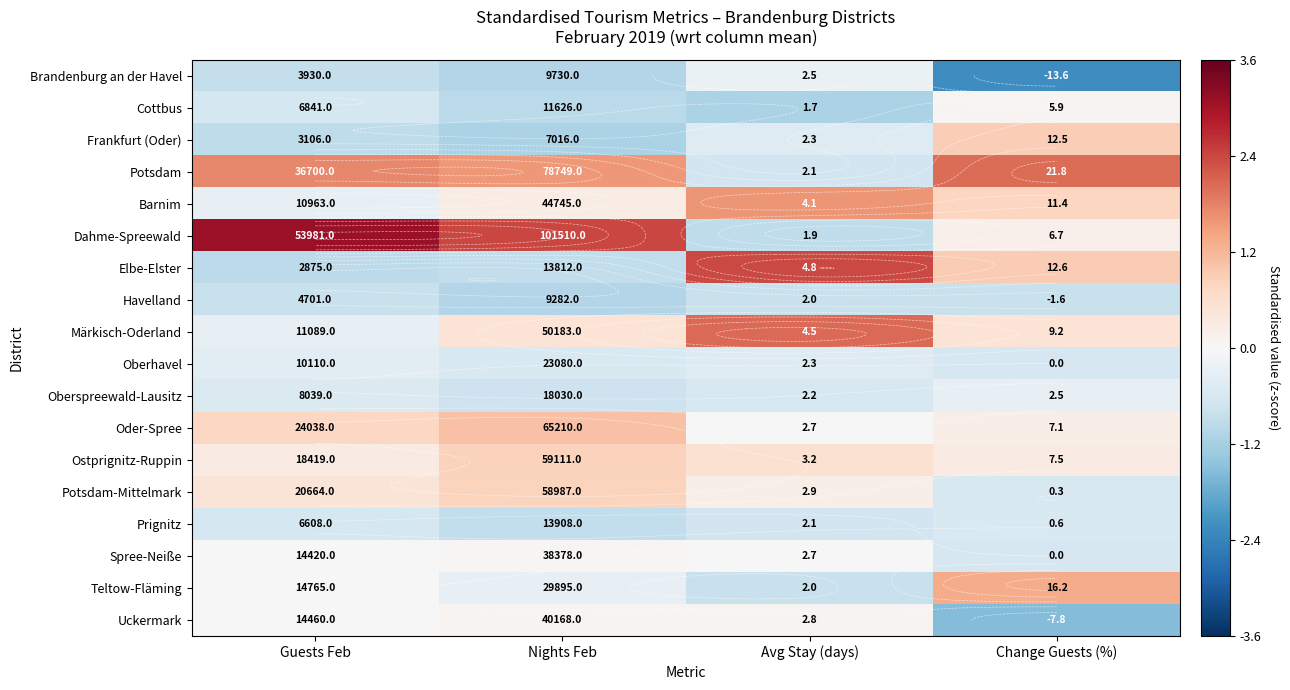

Rank the series at Guests Feb from highest to lowest value.

Dahme-Spreewald, Potsdam, Oder-Spree, Potsdam-Mittelmark, Ostprignitz-Ruppin, Teltow-Fläming, Uckermark, Spree-Neiße, Märkisch-Oderland, Barnim, Oberhavel, Oberspreewald-Lausitz, Cottbus, Prignitz, Havelland, Brandenburg an der Havel, Frankfurt (Oder), Elbe-Elster